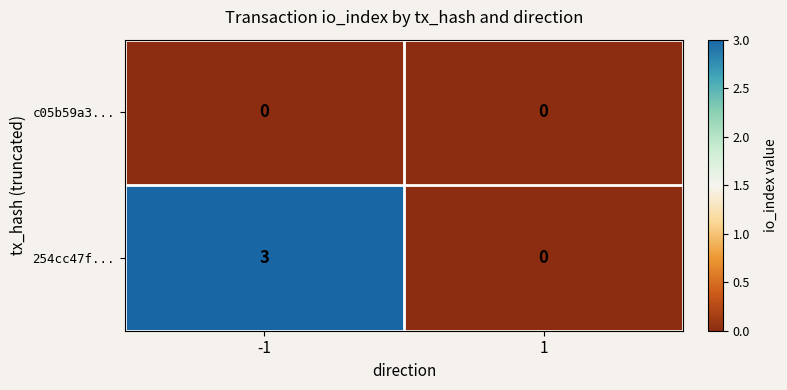

Which series has the largest total across all categories?

254cc47f...